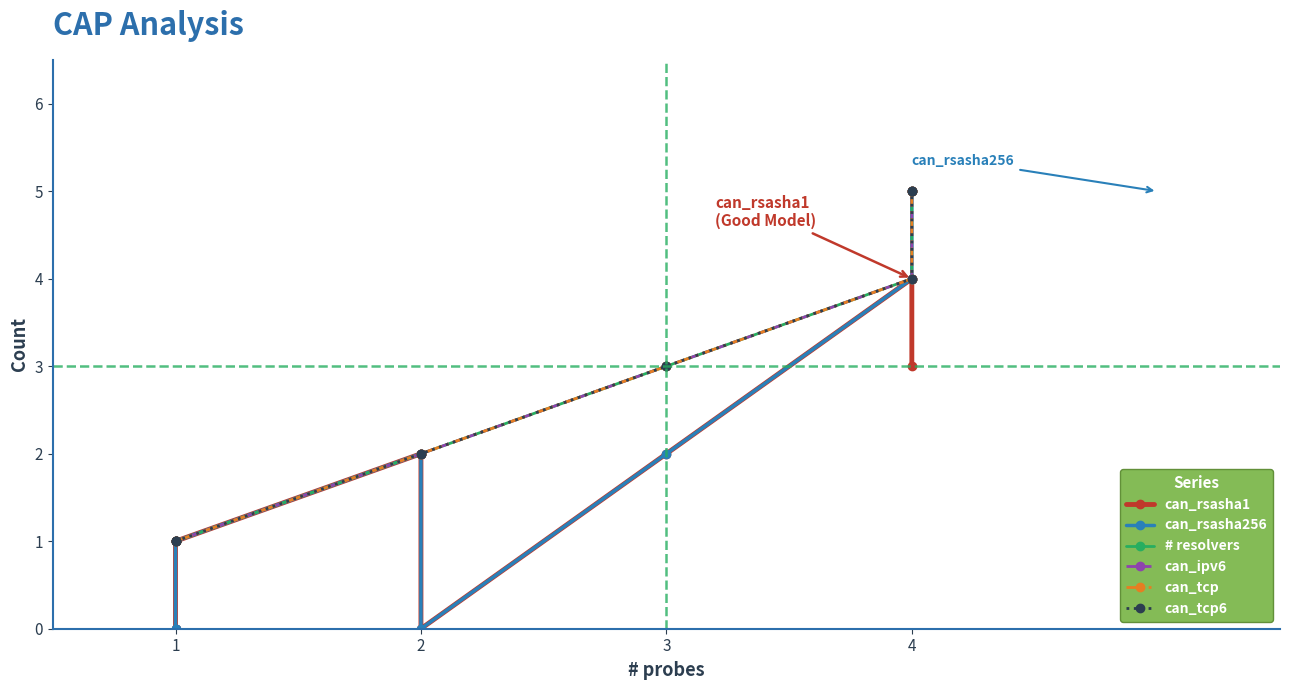

What is the spread (max minus min) of values at 1?

1